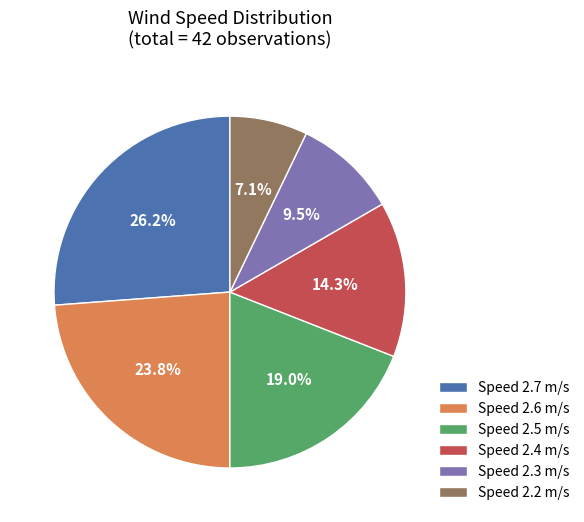

To the nearest percent, what is the difference between the largest and smallest slice percentages?

19%